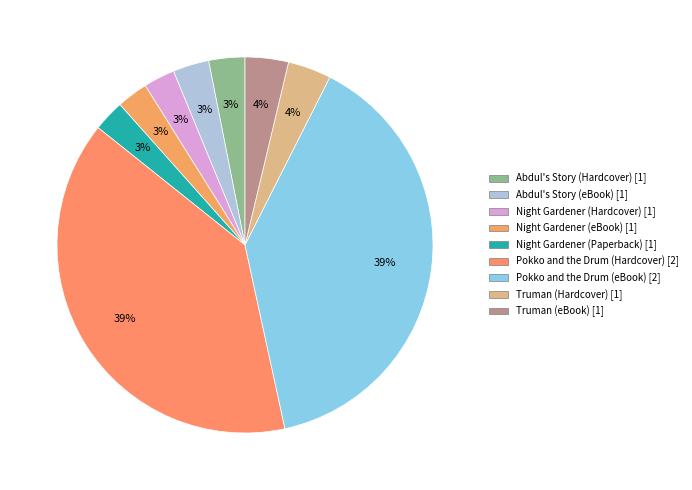

Is there a majority slice in this chart?

No